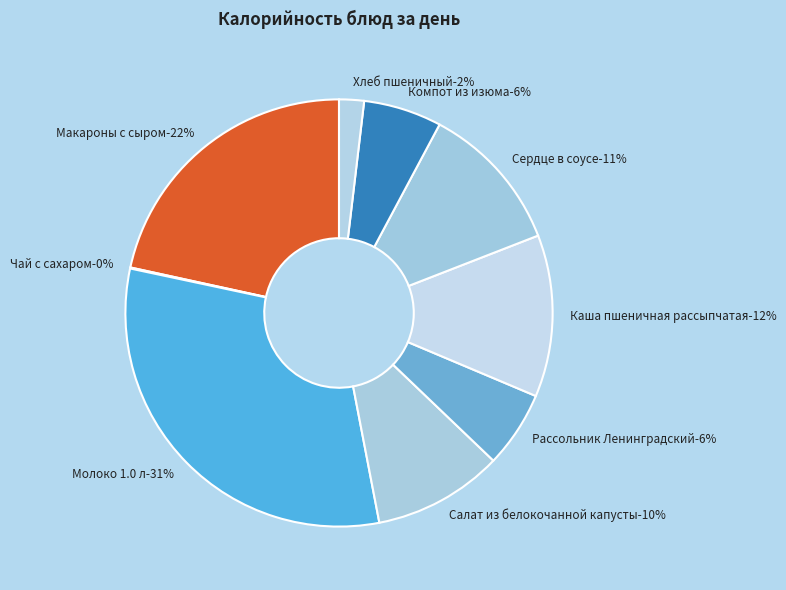

True or false: Макароны с сыром accounts for 14% of the total.

False